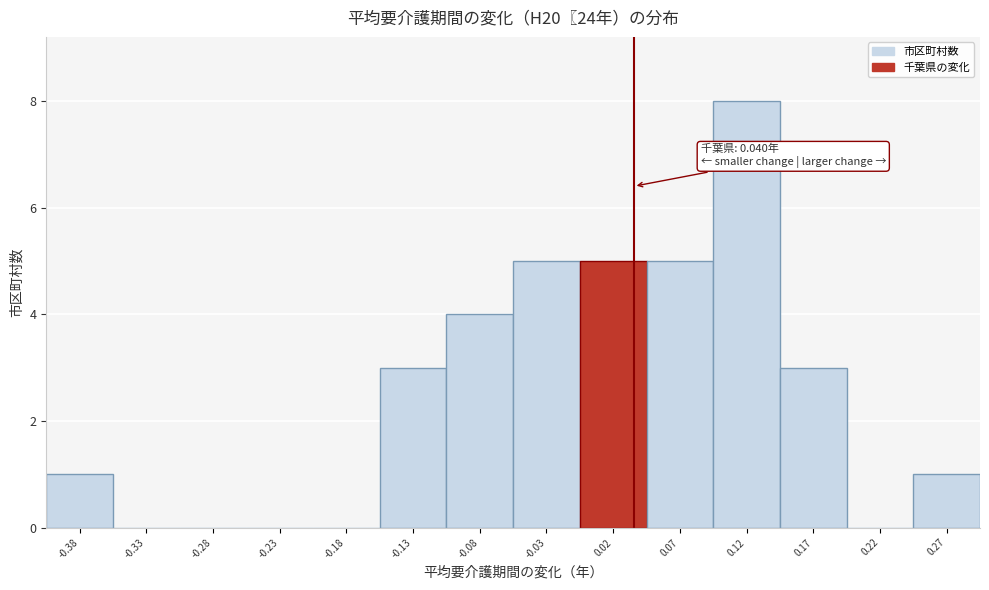

Which range on the x-axis has the tallest bar?

0.10 to 0.15